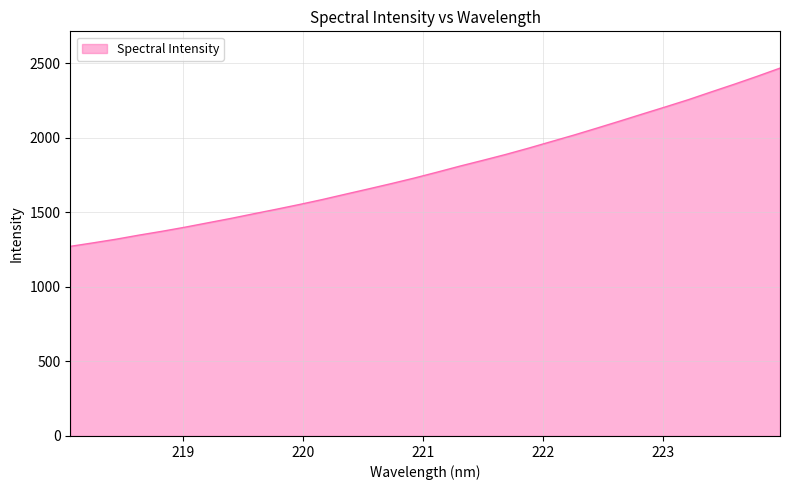

What is the minimum value shown in the chart?

1271.8